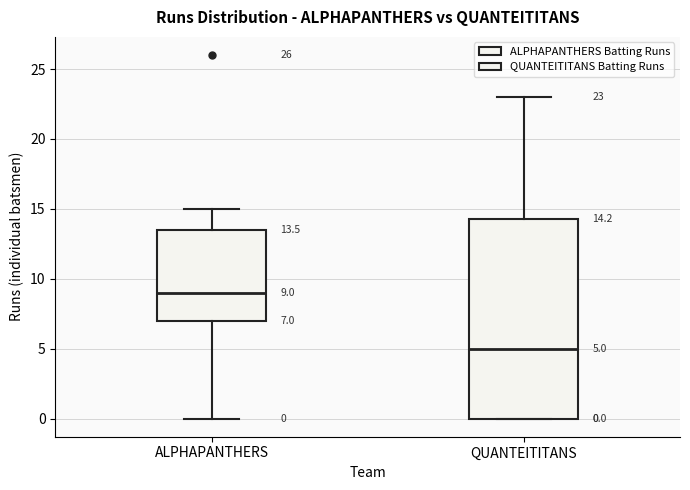

Which box's median line is the highest?

ALPHAPANTHERS